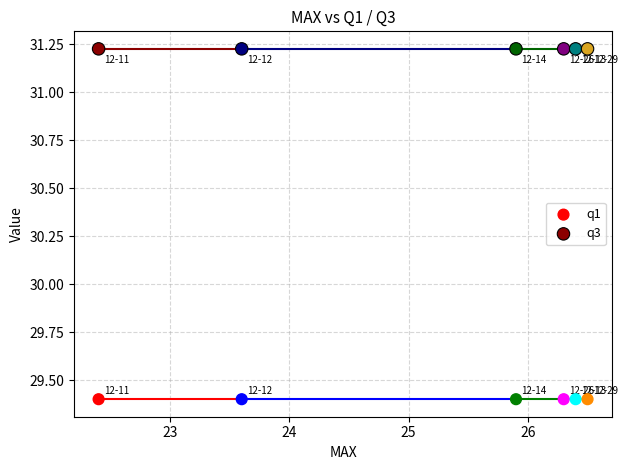

Across all data points, what is the average Y value?

30.3